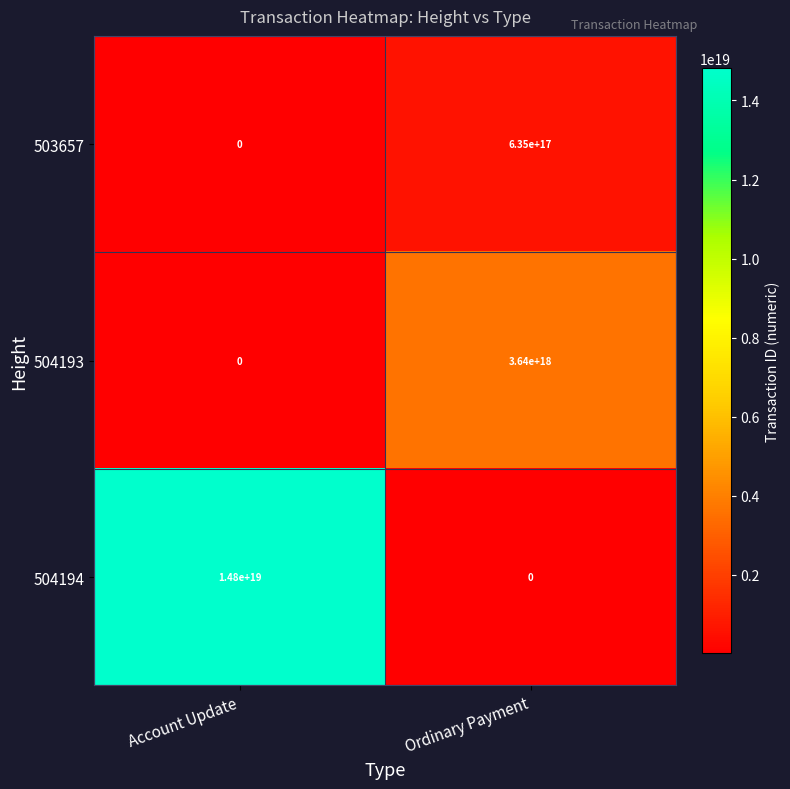

Which series has the largest range (max minus min)?

504194